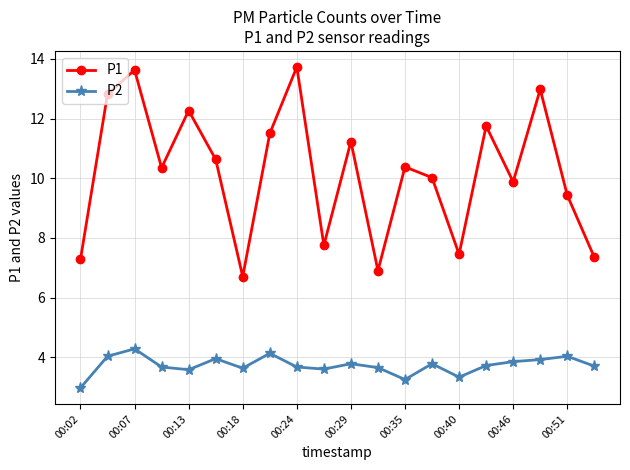

What is the value of the P1 point at the 15th from the left?

7.5